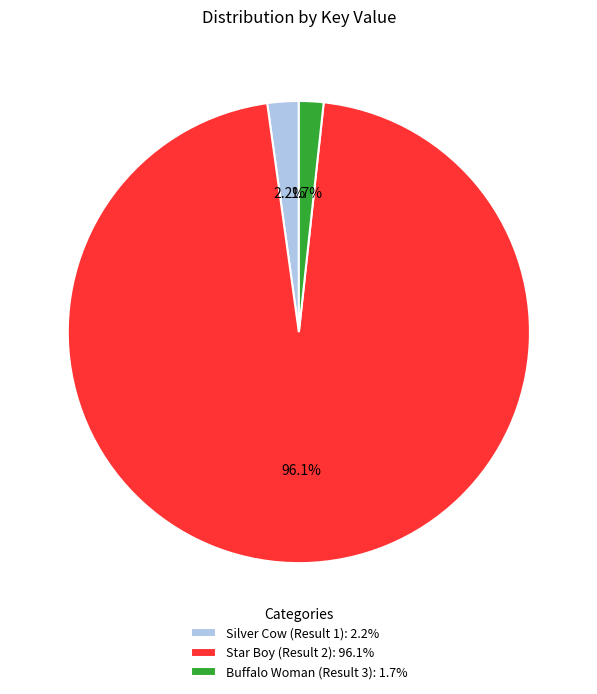

True or false: Buffalo Woman (Result 3) accounts for 2% of the total.

True